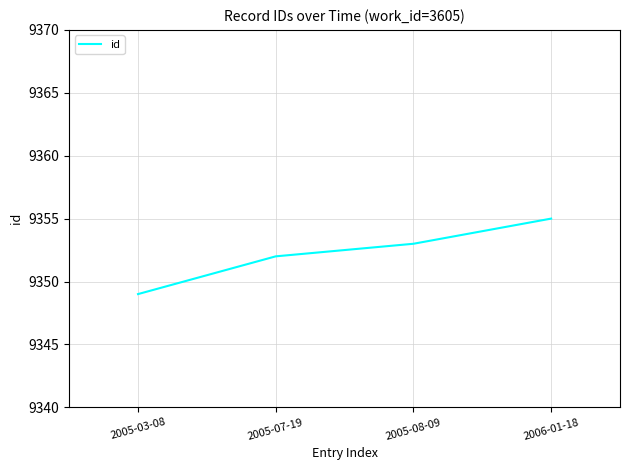

What is the change in value from 2005-07-19 to 2006-01-18?

+3